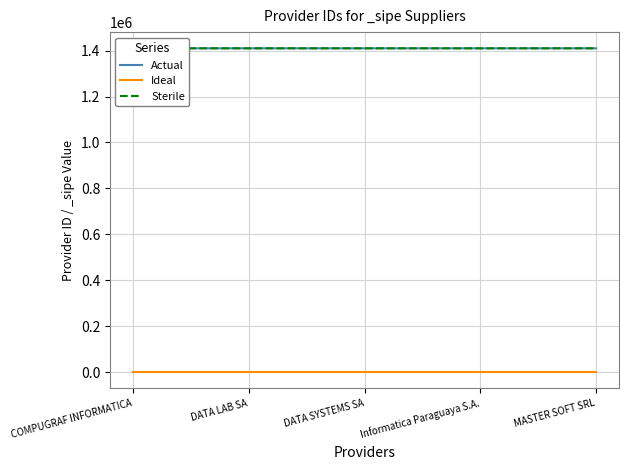

What is the label of the 2nd point from the left?

DATA LAB SA